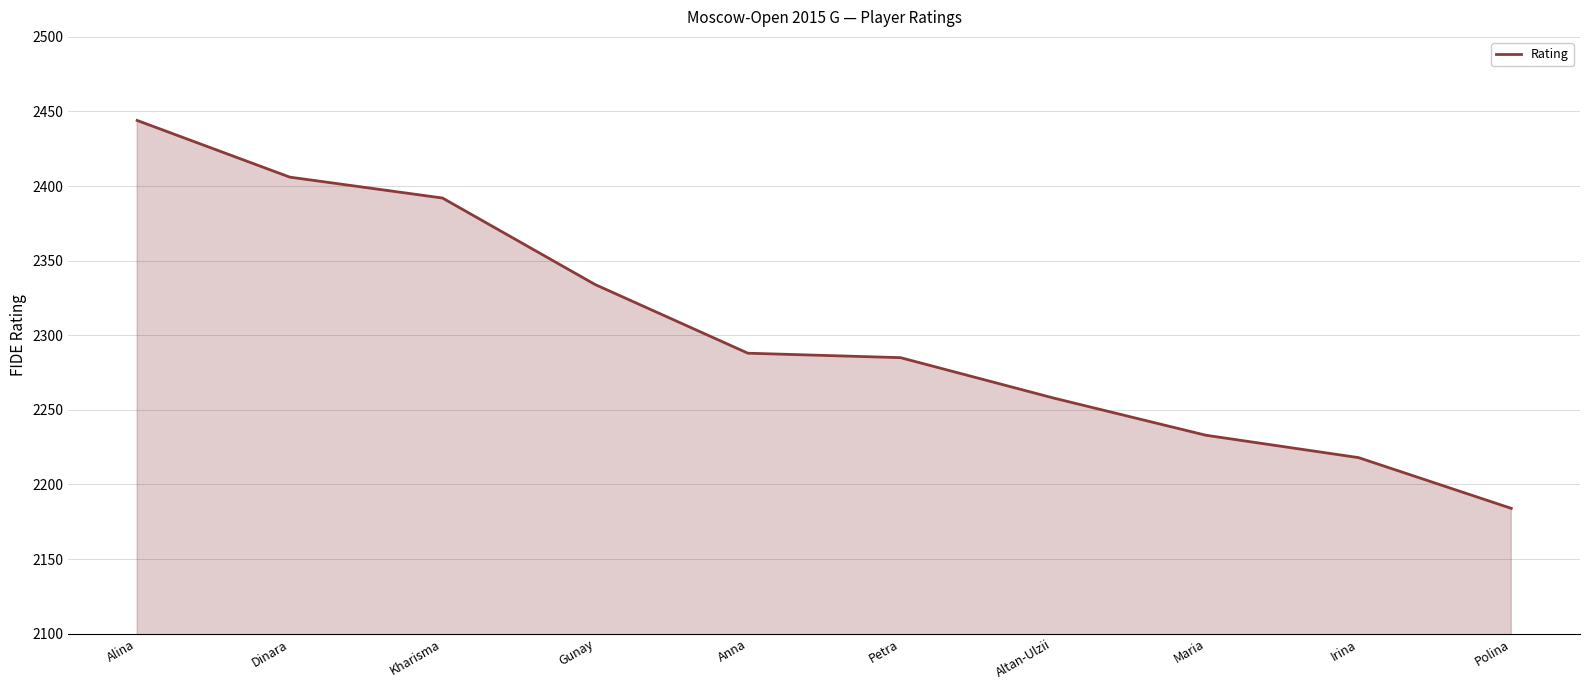

Which category has the lowest value across all series?

Polina